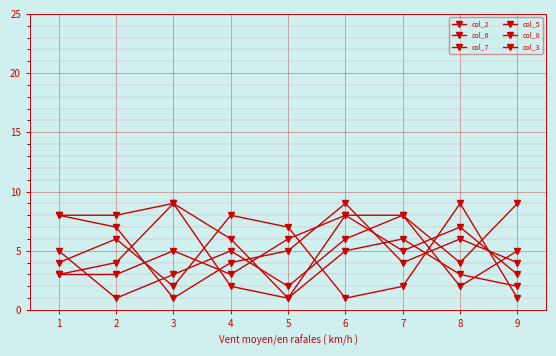

Which series has the largest total across all categories?

col_8